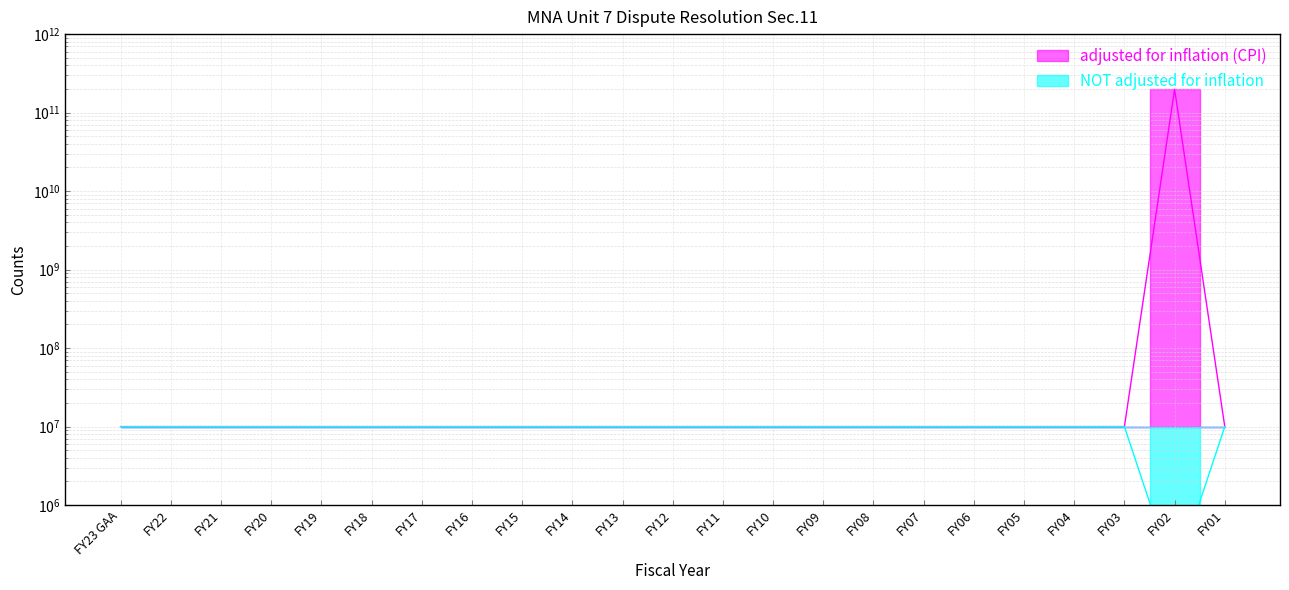

At how many categories does at least one series exceed 24916240700?

1